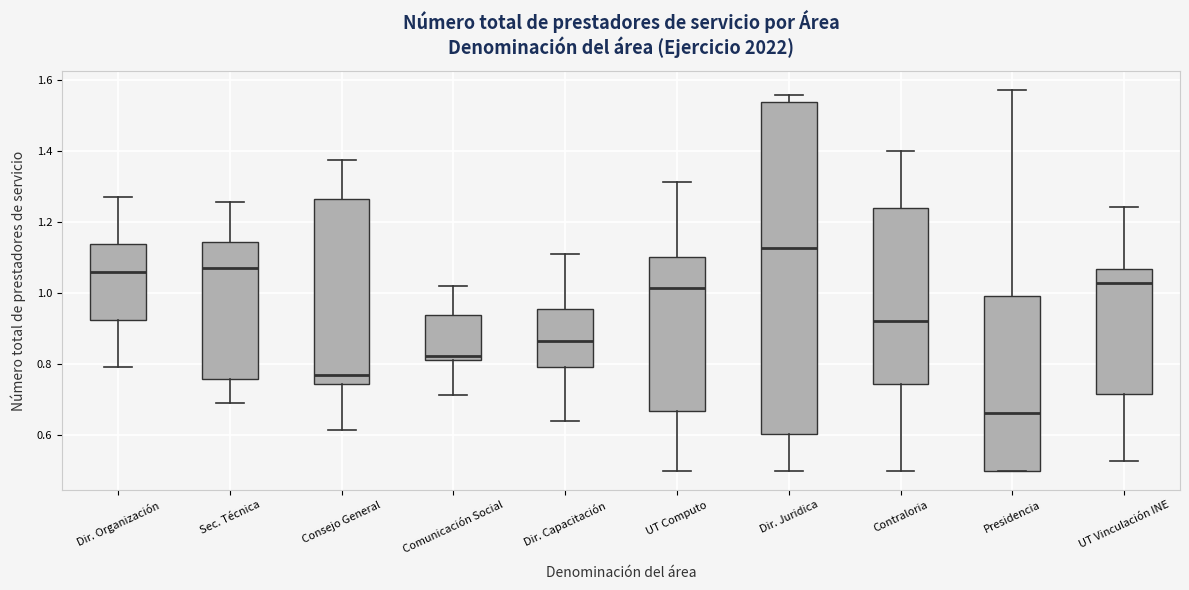

Where is the upper edge of the box for Consejo General on the y-axis? The values are not printed on the chart, so give them approximately, as read against the axis.

1.26